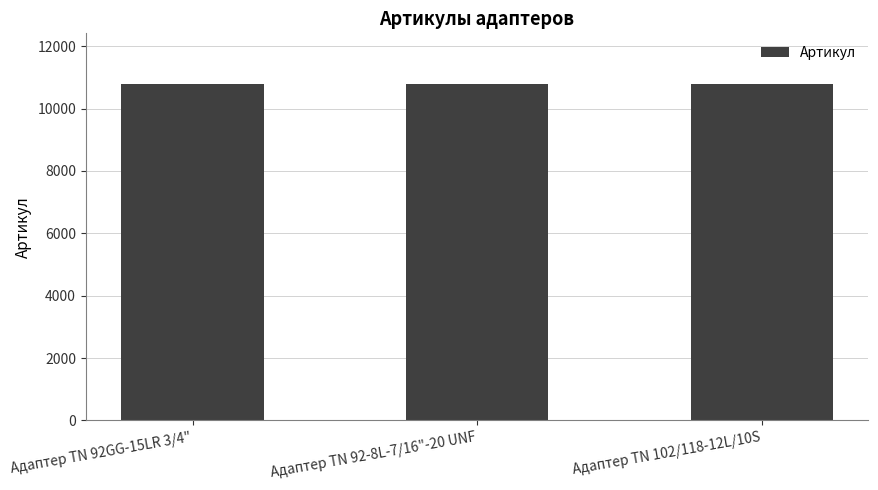

What is the sum of all values?

32382